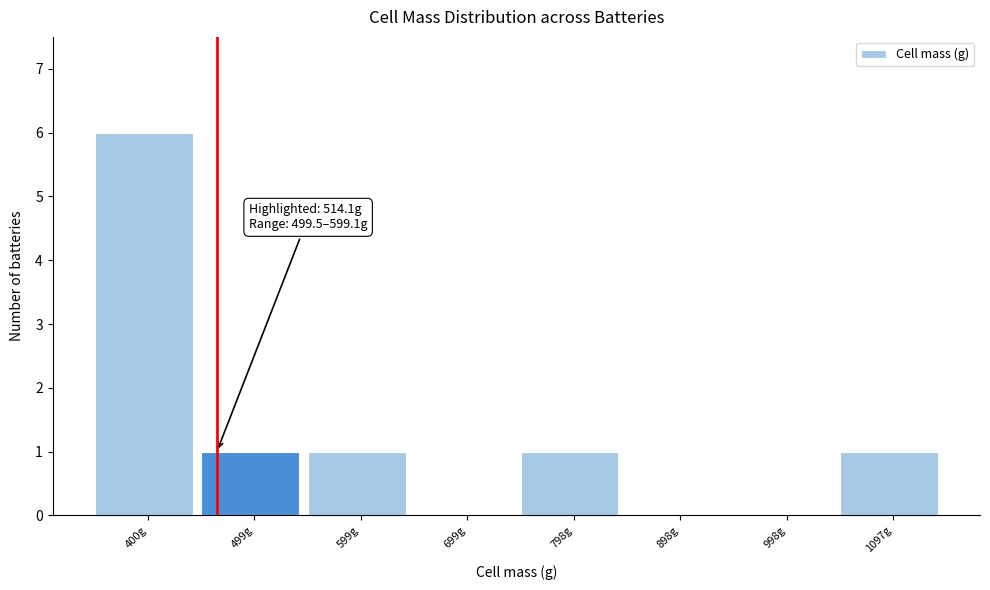

Reading left to right, transcribe all the data shown in this chart.

400g=6	499g=1	599g=1	699g=0	798g=1	898g=0	998g=0	1097g=1